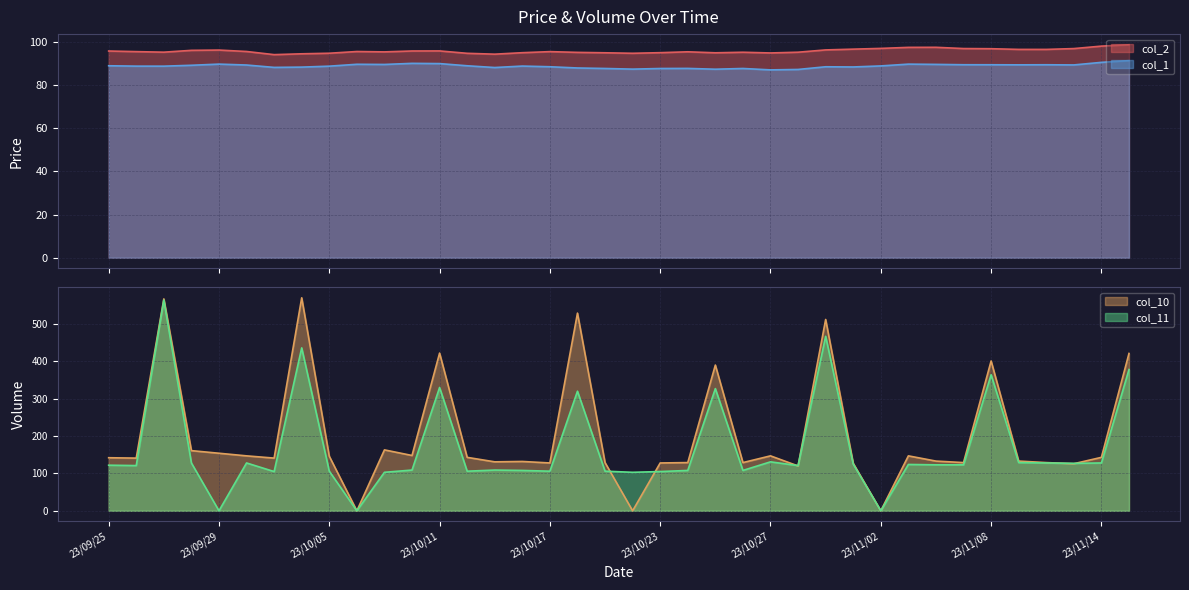

True or false: col_1 and col_2 intersect in this chart.

False